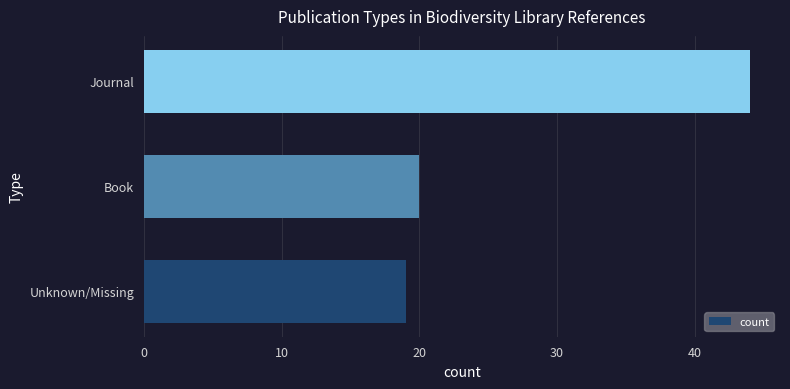

Rank the categories by value from lowest to highest.

Unknown/Missing, Book, Journal